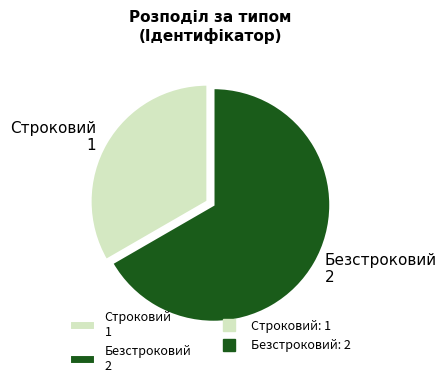

Rank the categories by value from highest to lowest.

Безстроковий, Строковий